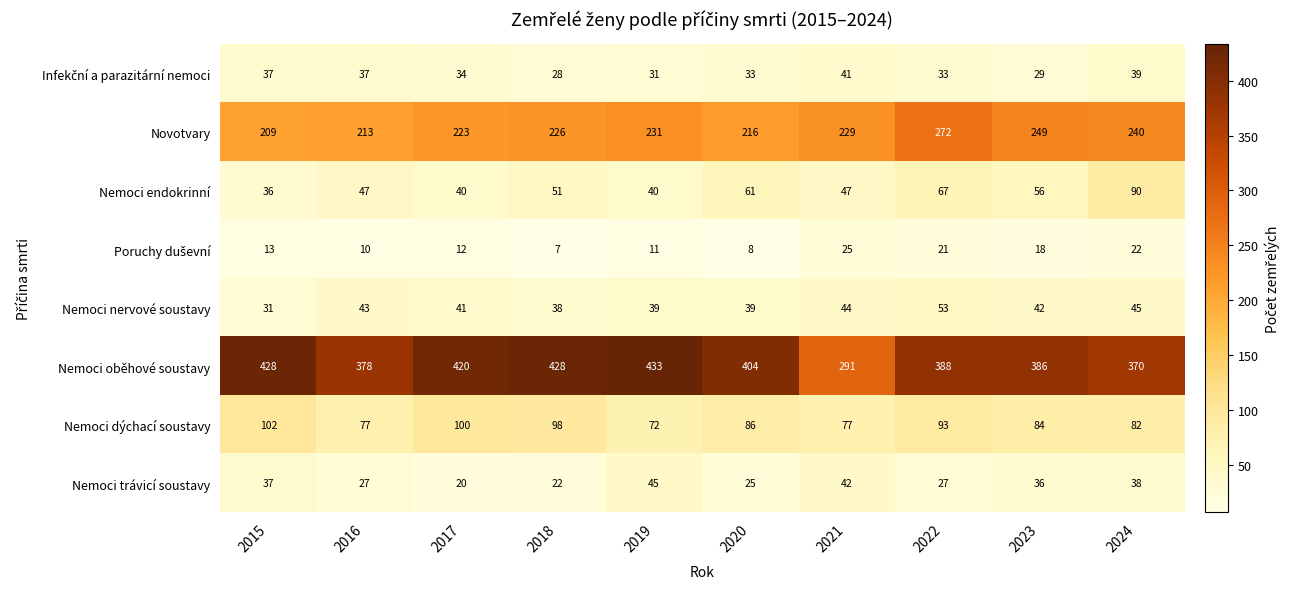

At which category is the sum across all series the highest?

2022